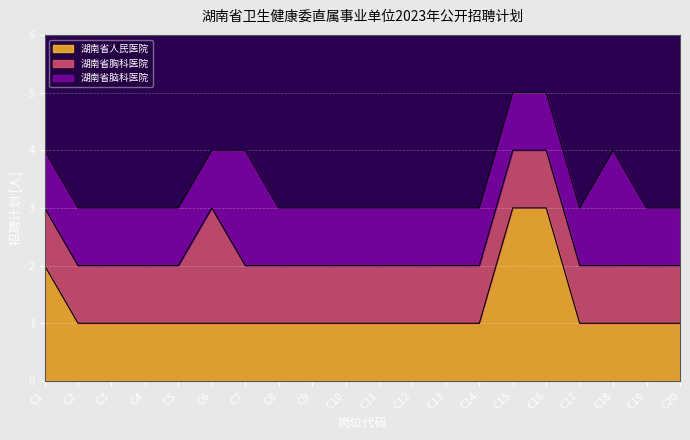

At C15, list the series in order from smallest to largest.

湖南省胸科医院, 湖南省脑科医院, 湖南省人民医院